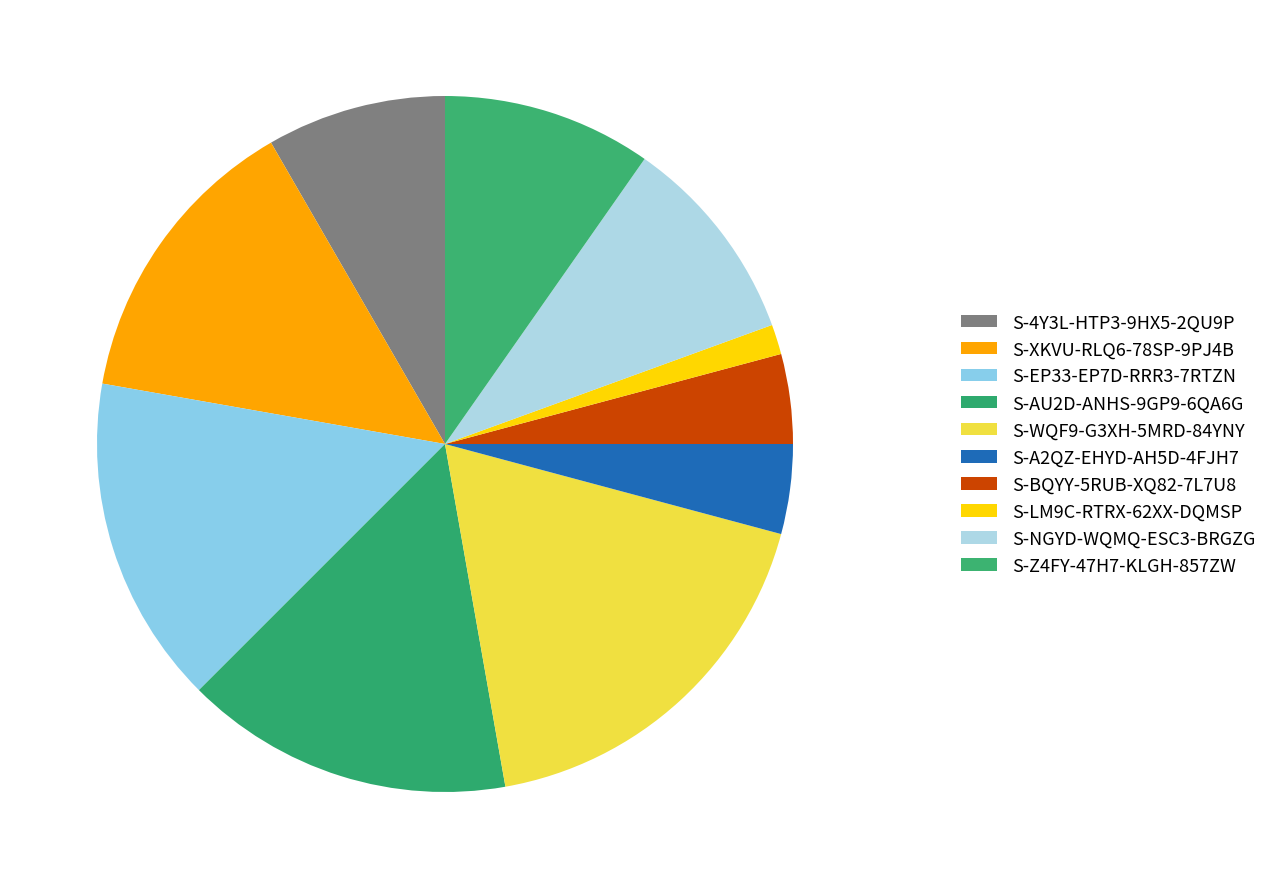

Between S-Z4FY-47H7-KLGH-857ZW and S-A2QZ-EHYD-AH5D-4FJH7, which is larger?

S-Z4FY-47H7-KLGH-857ZW